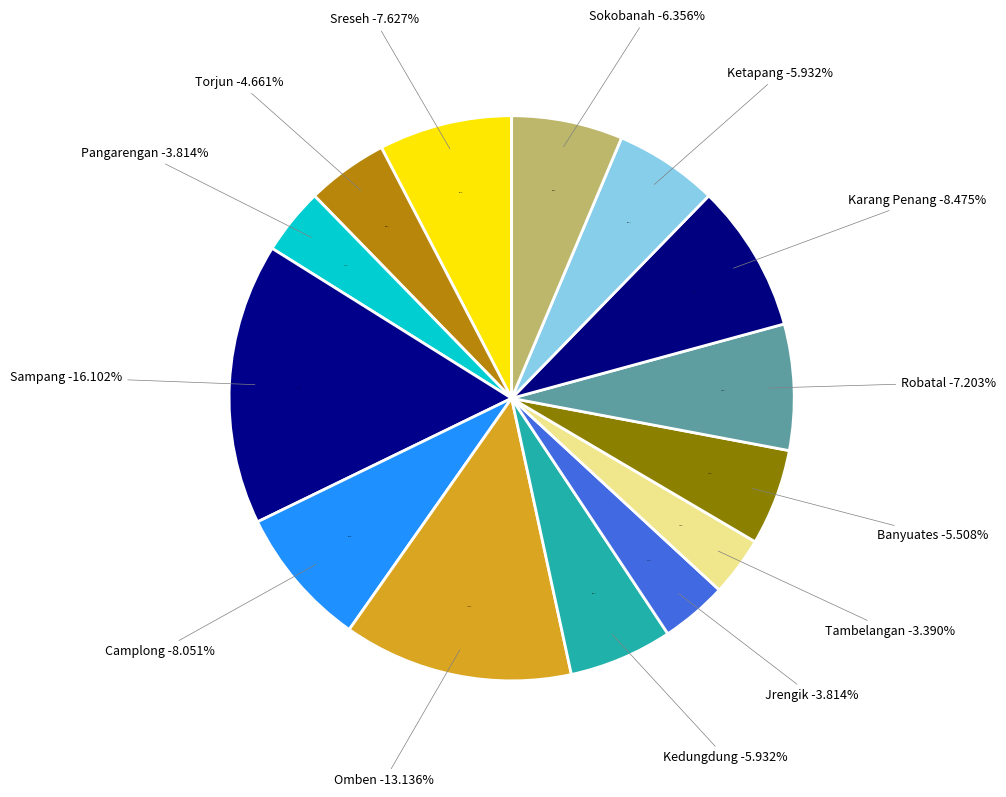

What is the change in value from Omben to Kedungdung?

-17